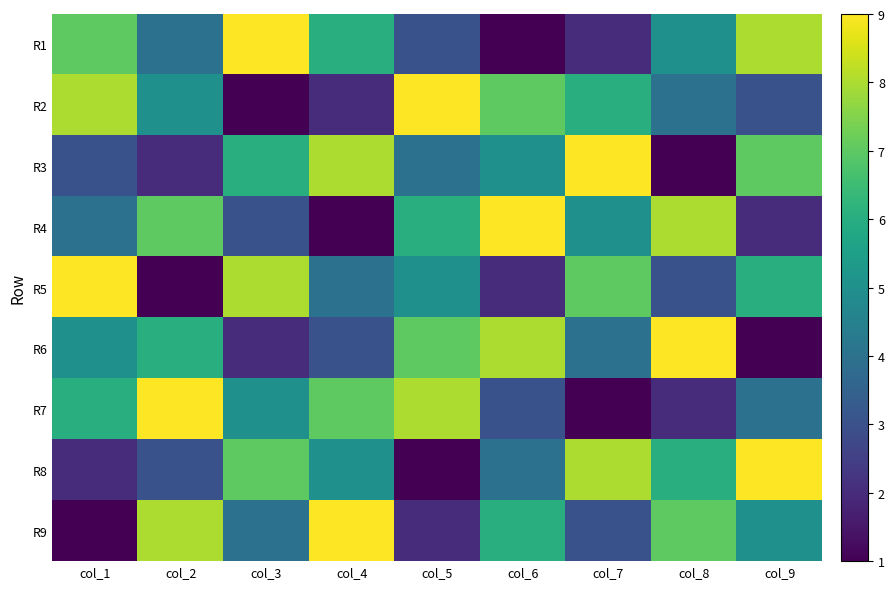

Reading left to right, what are all the values shown in this chart?

R1: col_1=7	col_2=4	col_3=9	col_4=6	col_5=3	col_6=1	col_7=2	col_8=5	col_9=8
R2: col_1=8	col_2=5	col_3=1	col_4=2	col_5=9	col_6=7	col_7=6	col_8=4	col_9=3
R3: col_1=3	col_2=2	col_3=6	col_4=8	col_5=4	col_6=5	col_7=9	col_8=1	col_9=7
R4: col_1=4	col_2=7	col_3=3	col_4=1	col_5=6	col_6=9	col_7=5	col_8=8	col_9=2
R5: col_1=9	col_2=1	col_3=8	col_4=4	col_5=5	col_6=2	col_7=7	col_8=3	col_9=6
R6: col_1=5	col_2=6	col_3=2	col_4=3	col_5=7	col_6=8	col_7=4	col_8=9	col_9=1
R7: col_1=6	col_2=9	col_3=5	col_4=7	col_5=8	col_6=3	col_7=1	col_8=2	col_9=4
R8: col_1=2	col_2=3	col_3=7	col_4=5	col_5=1	col_6=4	col_7=8	col_8=6	col_9=9
R9: col_1=1	col_2=8	col_3=4	col_4=9	col_5=2	col_6=6	col_7=3	col_8=7	col_9=5